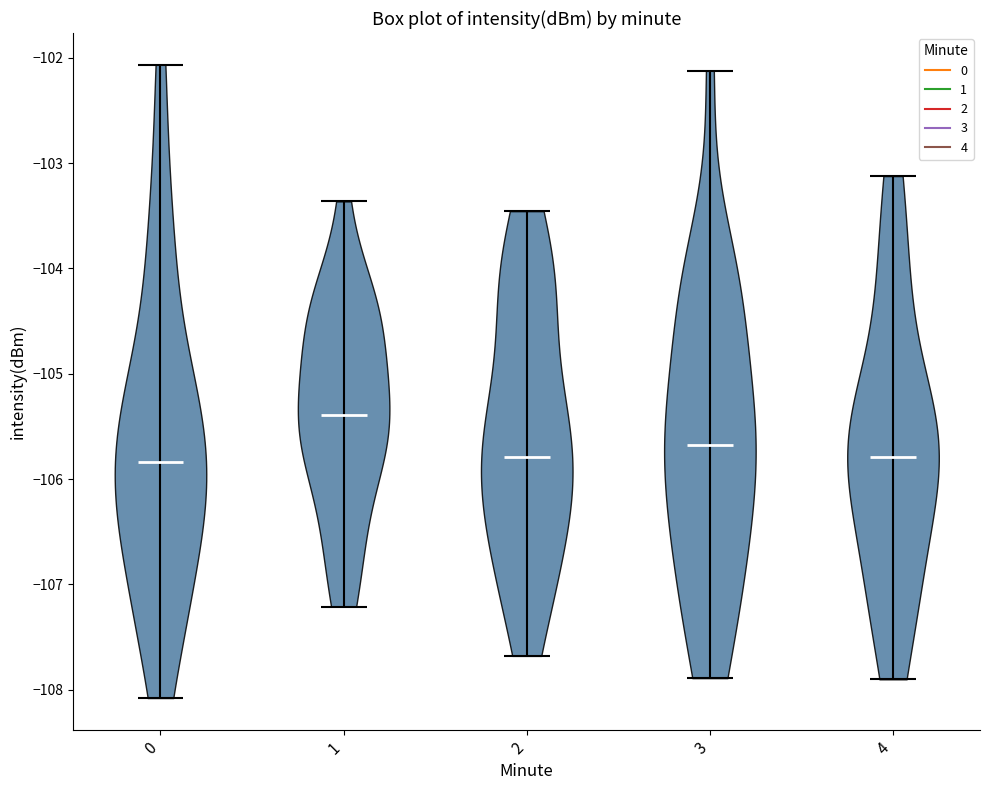

Which violin has the highest median line?

1